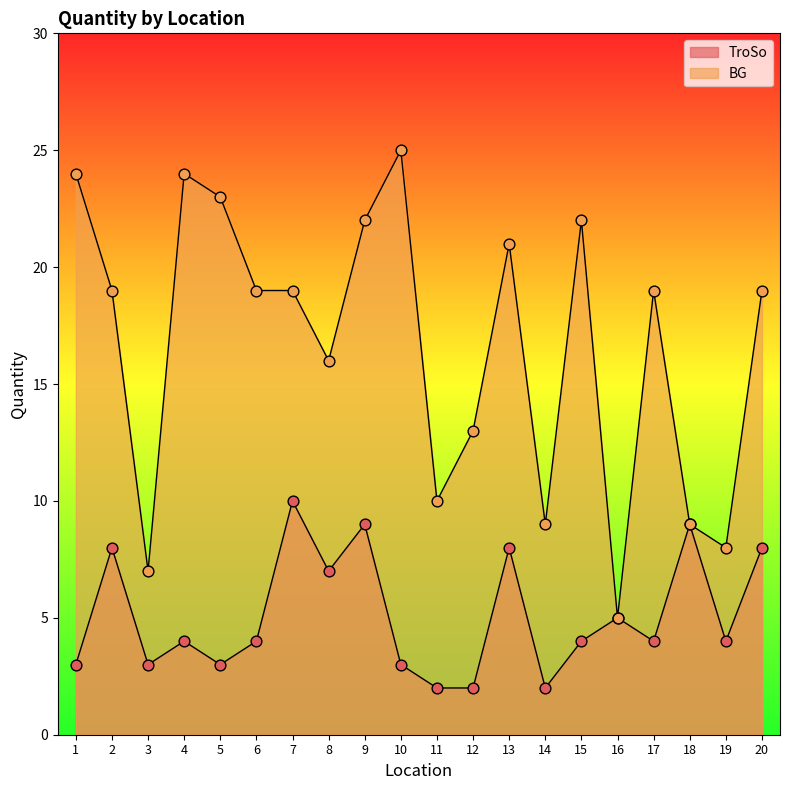

At which category is the sum across all series the highest?

9